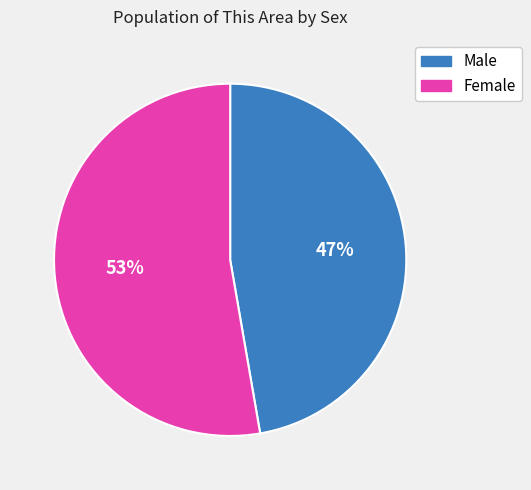

Approximately how many times larger is the value at Female compared to Male?

1.1